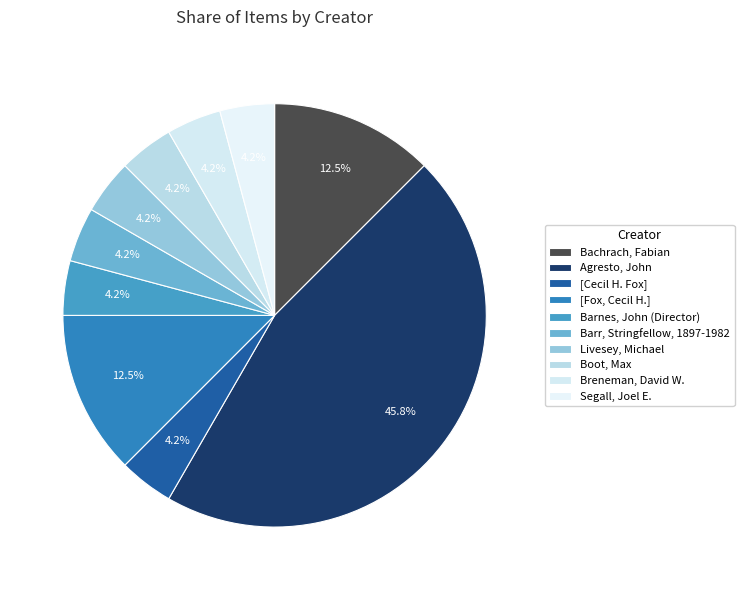

What percentage is the Breneman, David W. slice, to the nearest percent?

4%